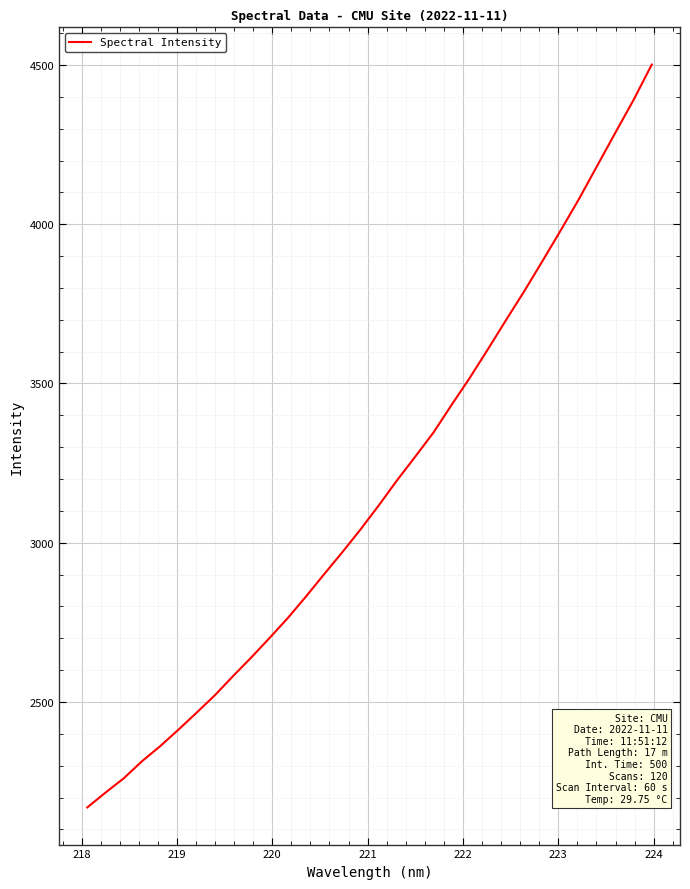

What is the smallest value displayed?

2168.8